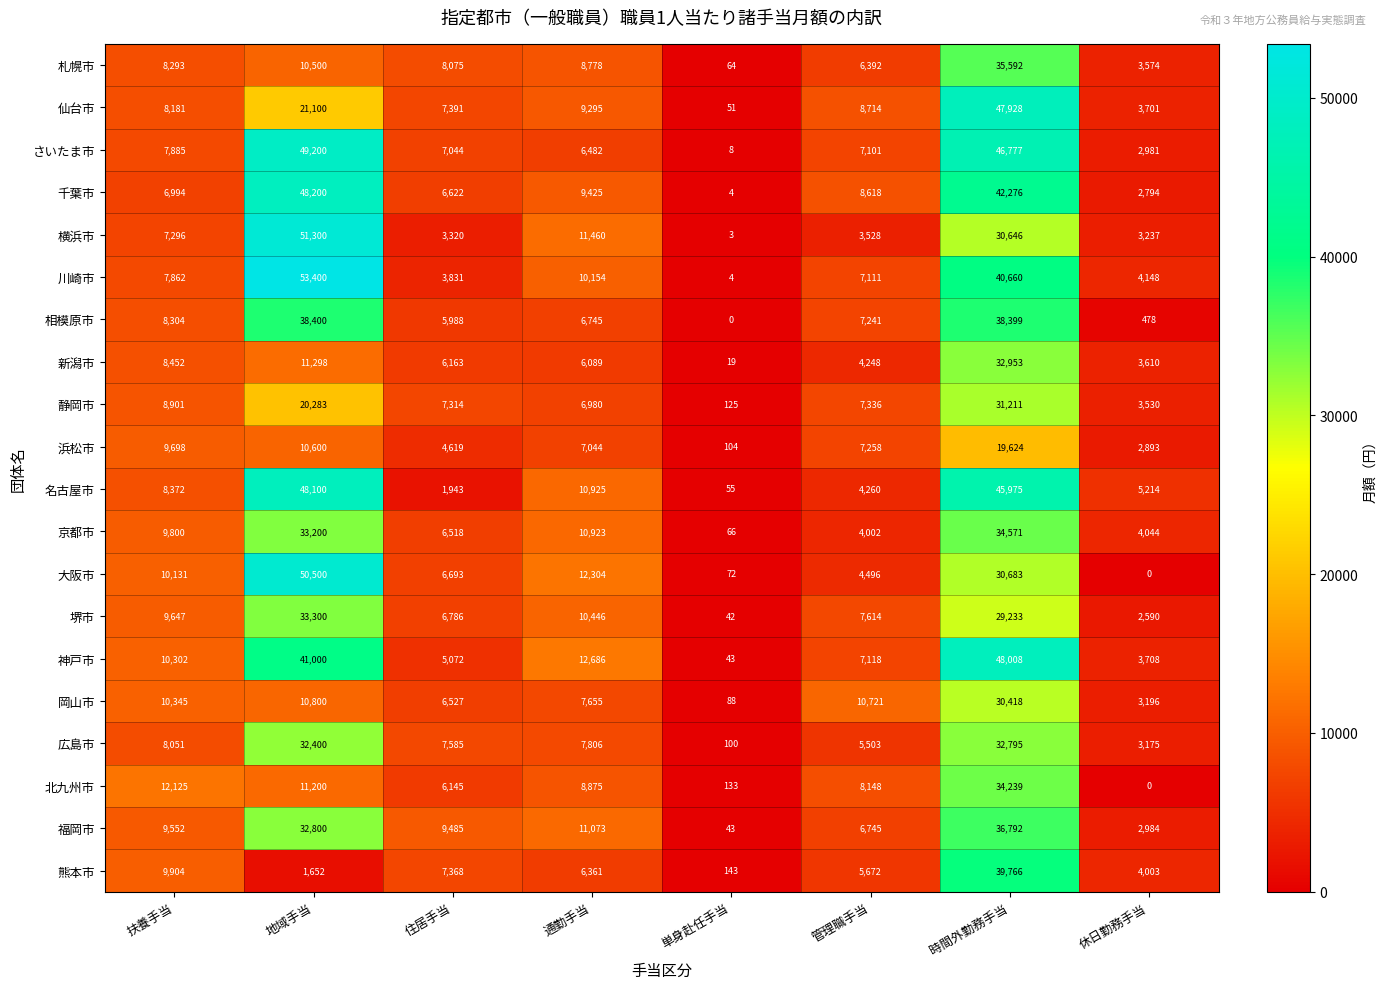

Between 扶養手当 and 通勤手当, which series saw the biggest shift?

横浜市